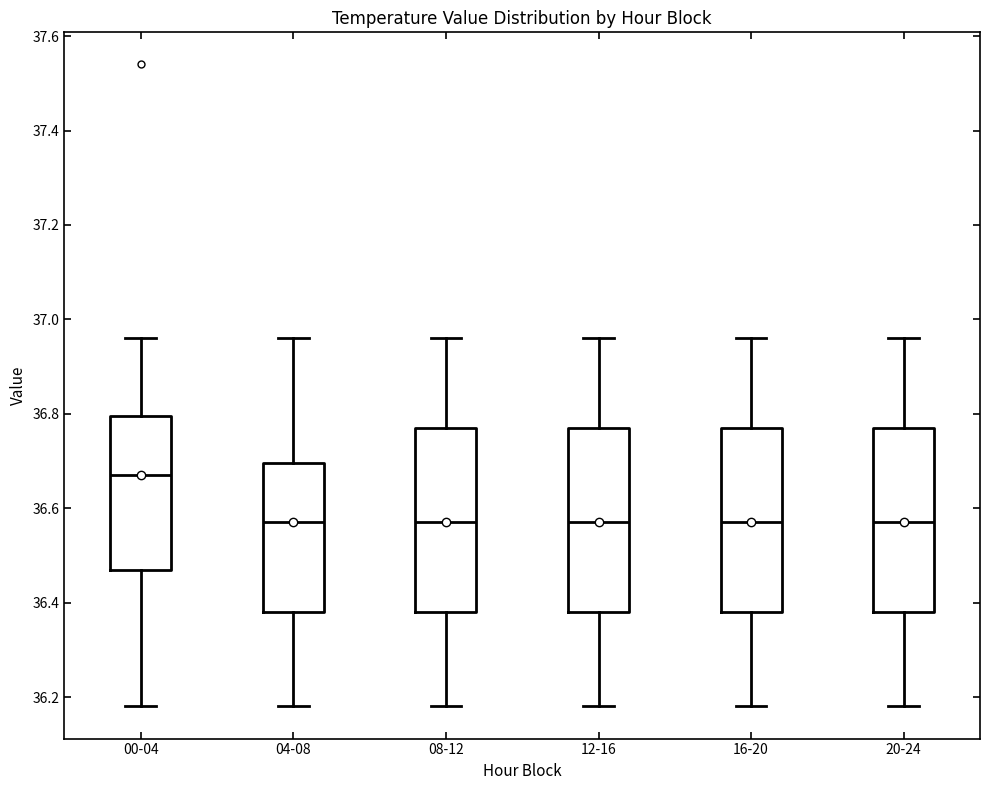

Reading left to right, read every box against the y-axis: the position of its median line, the range the box covers, and the ends of its whiskers. The values are not printed on the chart, so give them approximately, as read against the axis.

00-04: median 36.68, box 36.48 to 36.80, whiskers 36.18 to 36.96
04-08: median 36.58, box 36.38 to 36.70, whiskers 36.18 to 36.96
08-12: median 36.58, box 36.38 to 36.78, whiskers 36.18 to 36.96
12-16: median 36.58, box 36.38 to 36.78, whiskers 36.18 to 36.96
16-20: median 36.58, box 36.38 to 36.78, whiskers 36.18 to 36.96
20-24: median 36.58, box 36.38 to 36.78, whiskers 36.18 to 36.96